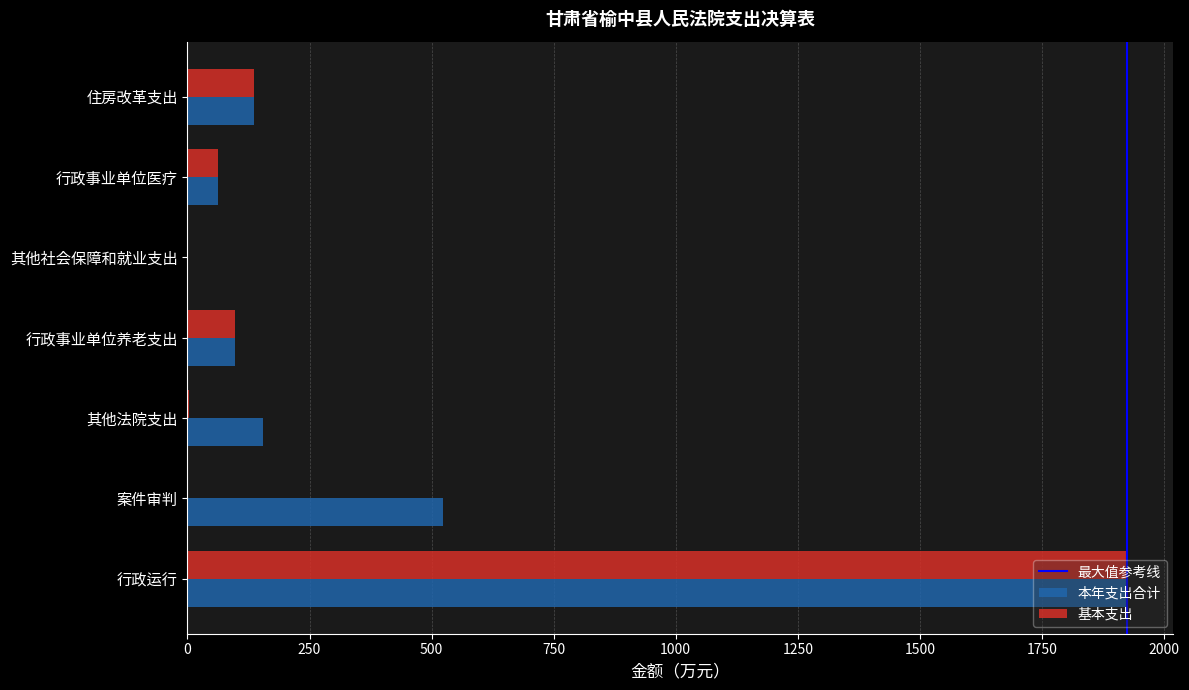

What is the sum of all 本年支出合计 values?

2900.3